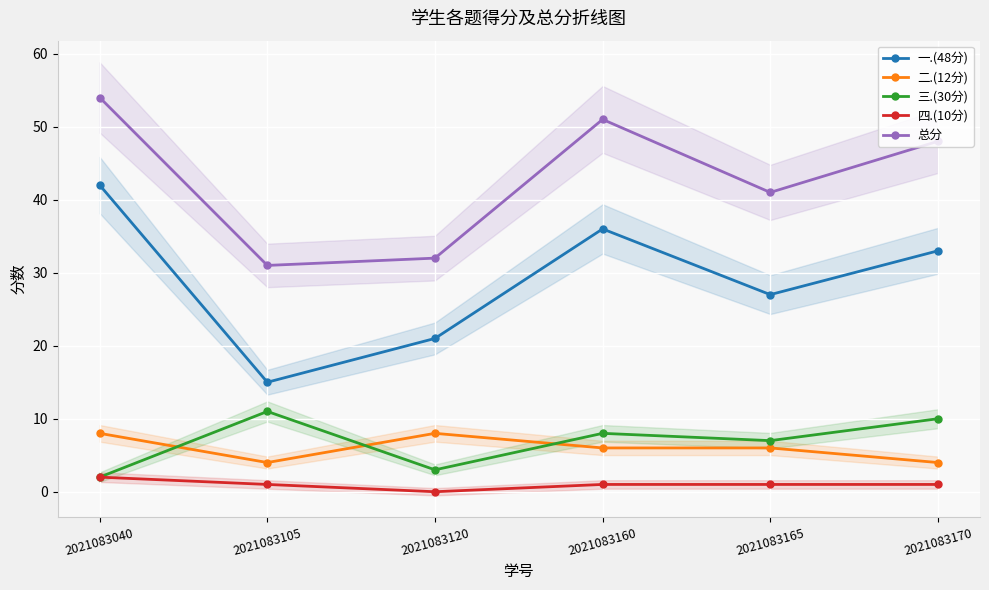

How many values in the 三.(30分) series exceed 8?

2